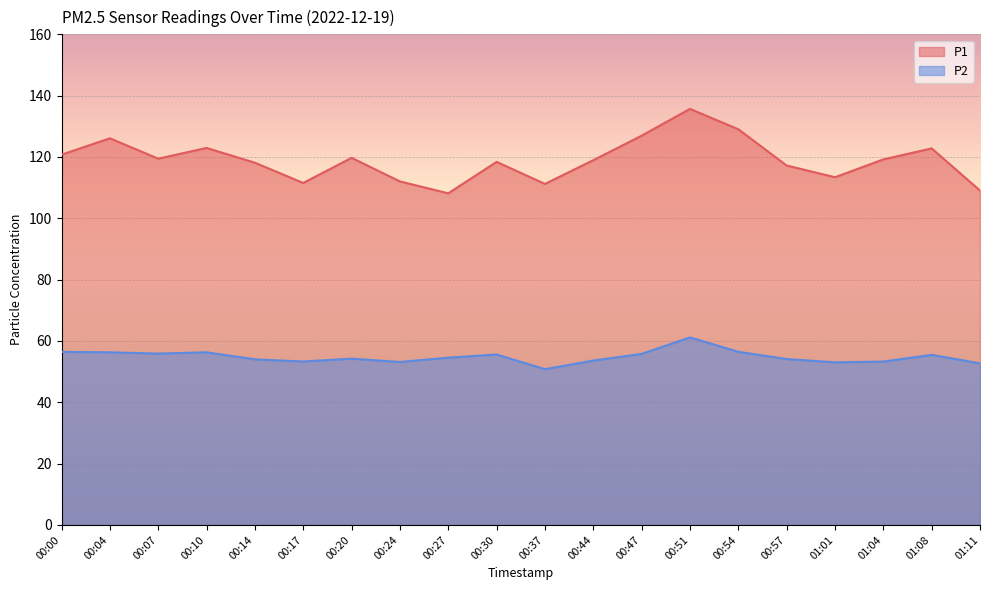

What position from the left is 00:57?

16